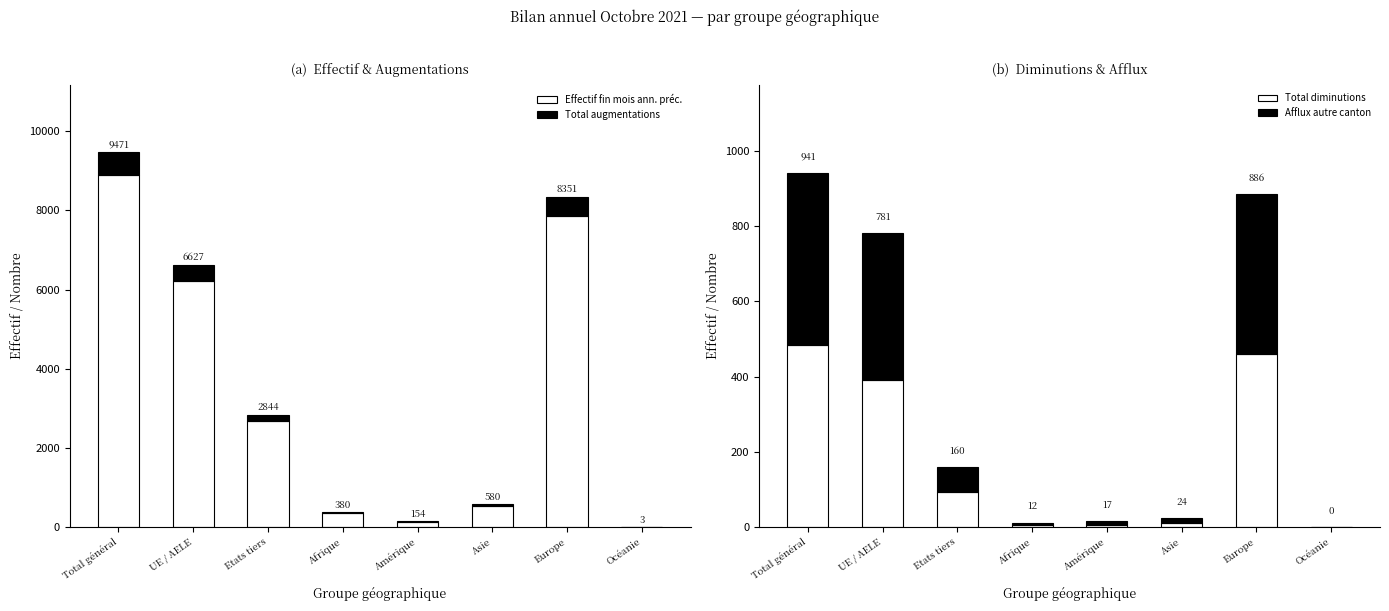

Reading left to right, what are all the values shown in this chart?

Effectif fin mois ann. préc.: Total général=8882	UE / AELE=6211	Etats tiers=2671	Afrique=352	Amérique=145	Asie=527	Europe=7853	Océanie=2
Total augmentations: Total général=589	UE / AELE=416	Etats tiers=173	Afrique=28	Amérique=9	Asie=53	Europe=498	Océanie=1
Total diminutions: Total général=485	UE / AELE=391	Etats tiers=94	Afrique=5	Amérique=7	Asie=11	Europe=460	Océanie=0
Afflux autre canton: Total général=456	UE / AELE=390	Etats tiers=66	Afrique=7	Amérique=10	Asie=13	Europe=426	Océanie=0